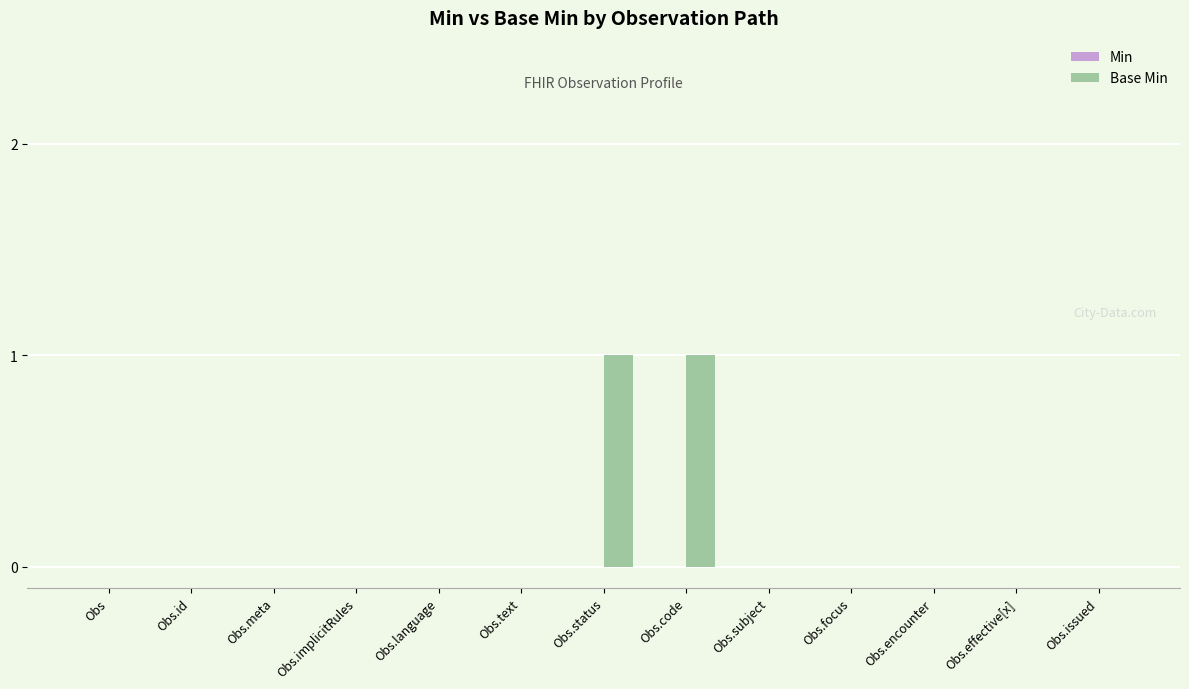

What is the change in value from Obs.id to Obs.status?

+1